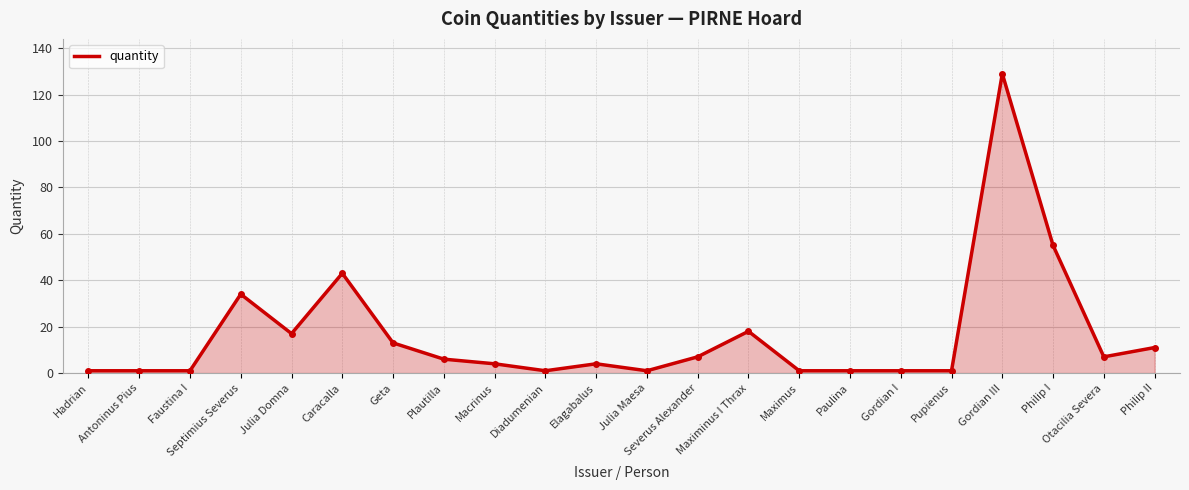

Reading left to right, extract all data points from this chart.

1	1	1	34	17	43	13	6	4	1	4	1	7	18	1	1	1	1	129	55	7	11